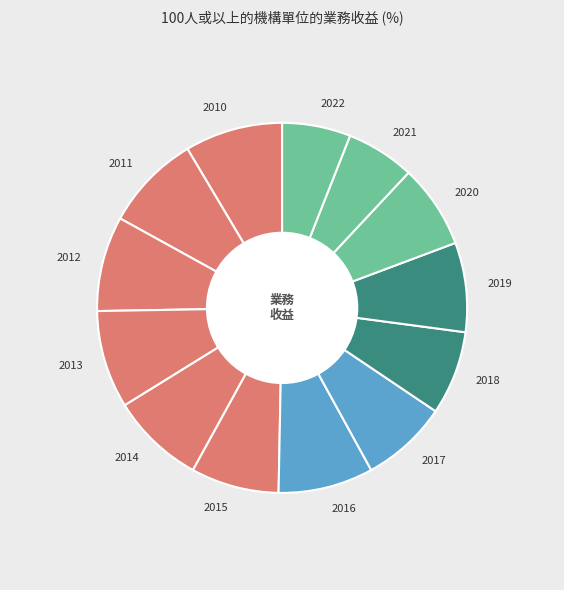

Which has a higher value, 2021 or 2017?

2017